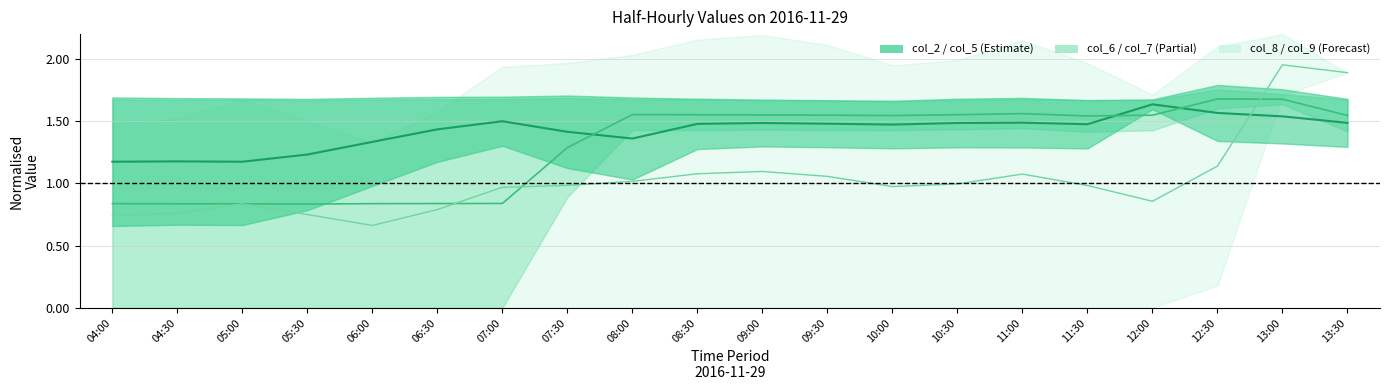

True or false: col_2 has more than 0 interior local peaks.

True